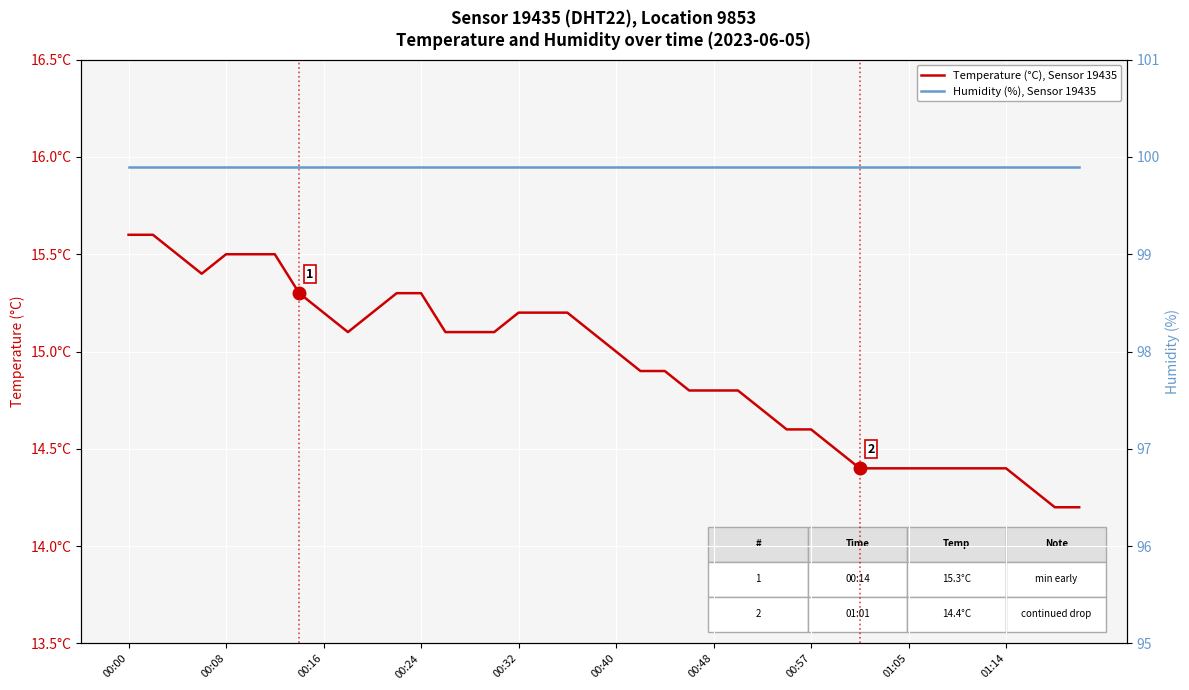

What is the minimum value shown in the chart?

14.2